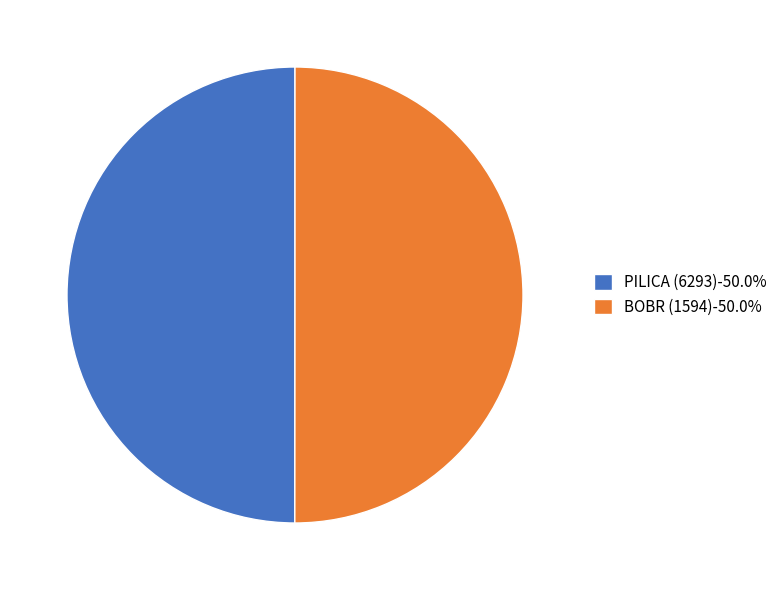

Combined, do BOBR (1594)-50.0% and PILICA (6293)-50.0% account for over 50%?

Yes